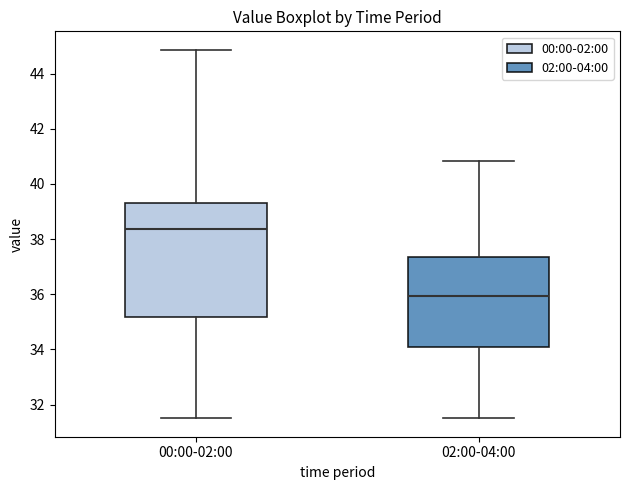

Which box's median line is the lowest?

02:00-04:00